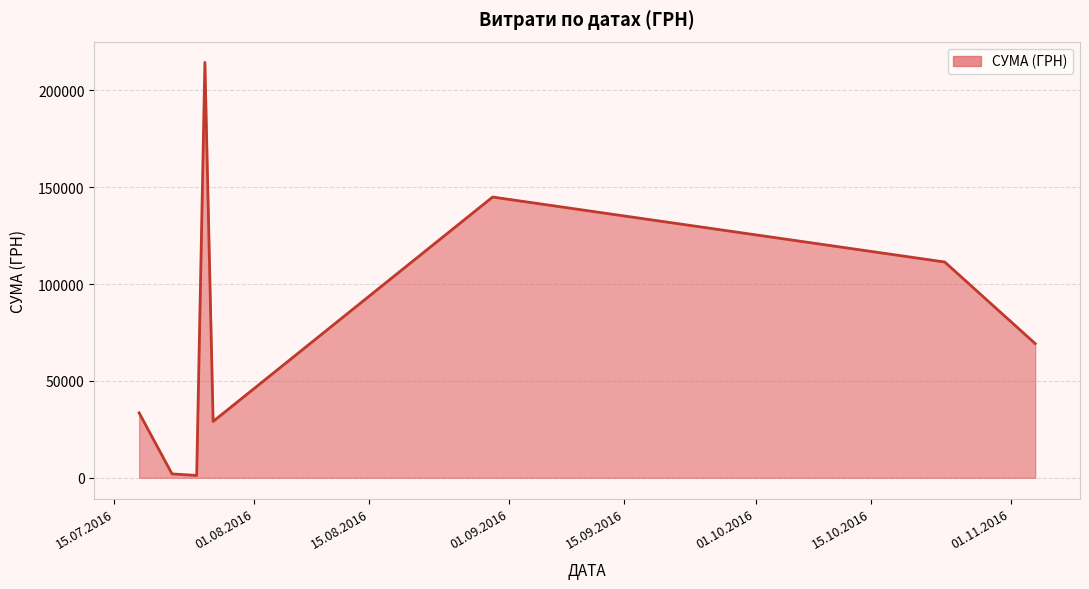

How many interior local valleys (lower than both neighbors) does the data have?

2